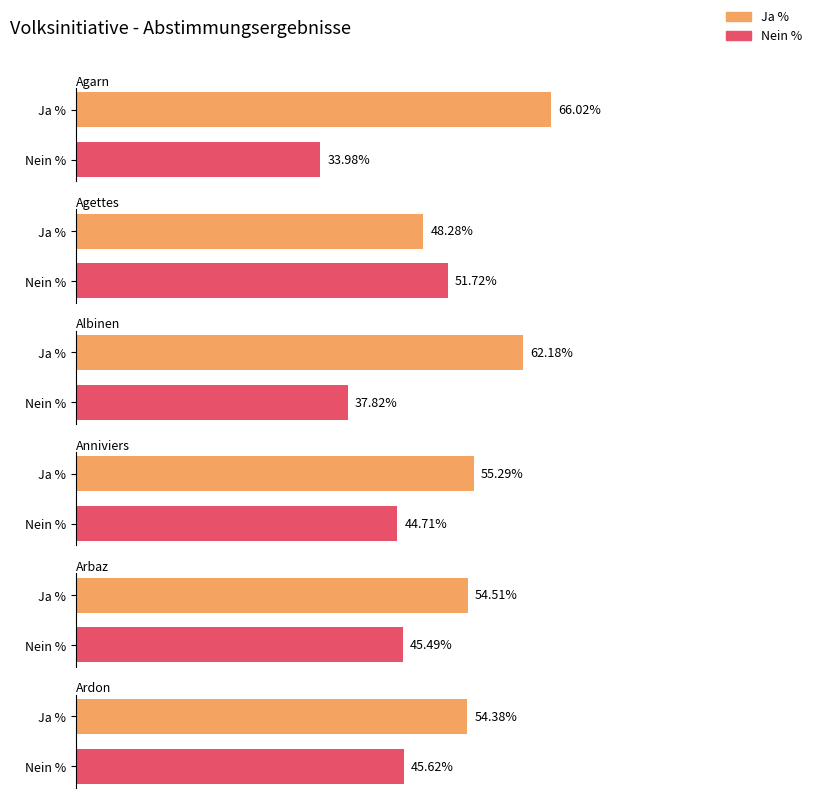

True or false: Ja % has a value of 82.8 at Ardon.

False